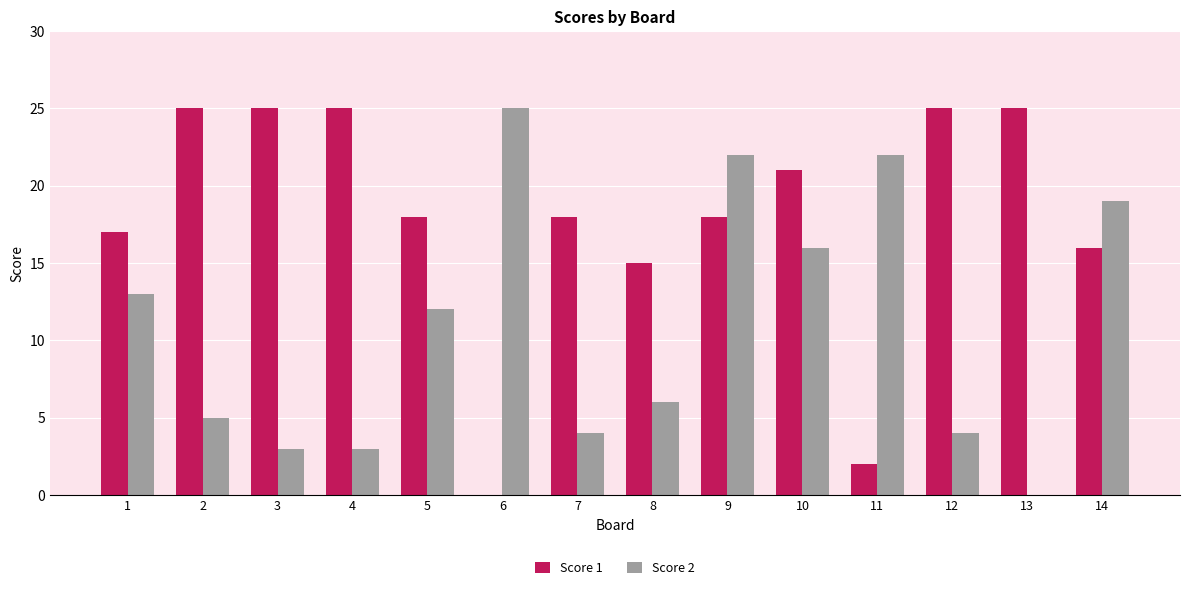

How many distinct data groups are displayed?

2